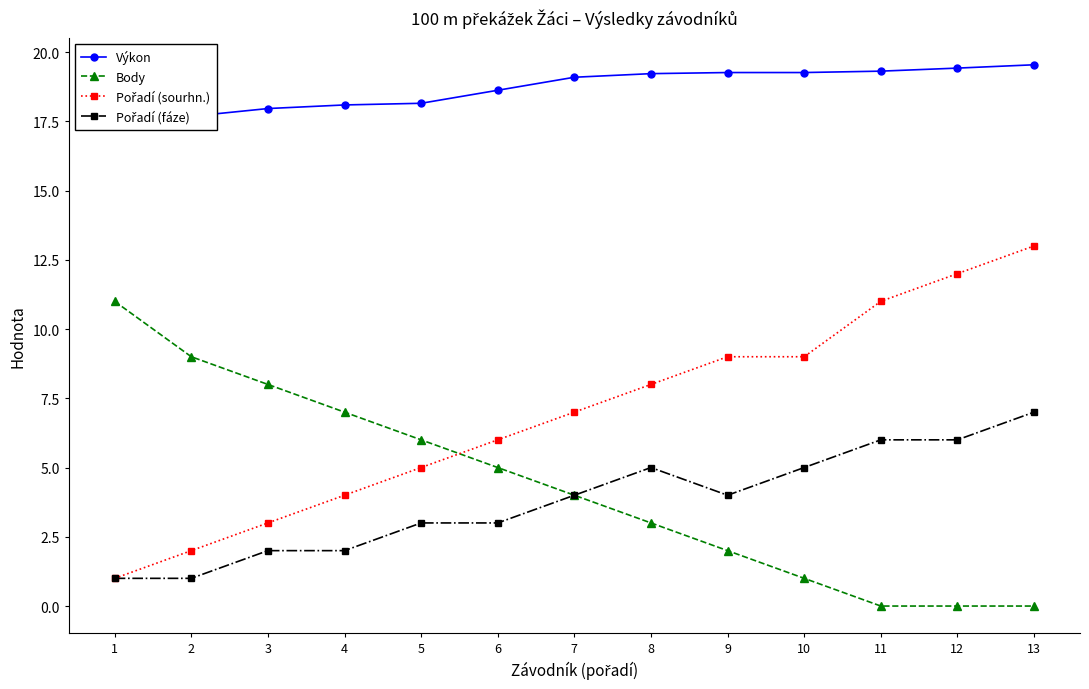

What value does the Výkon series have at 3?

18.0